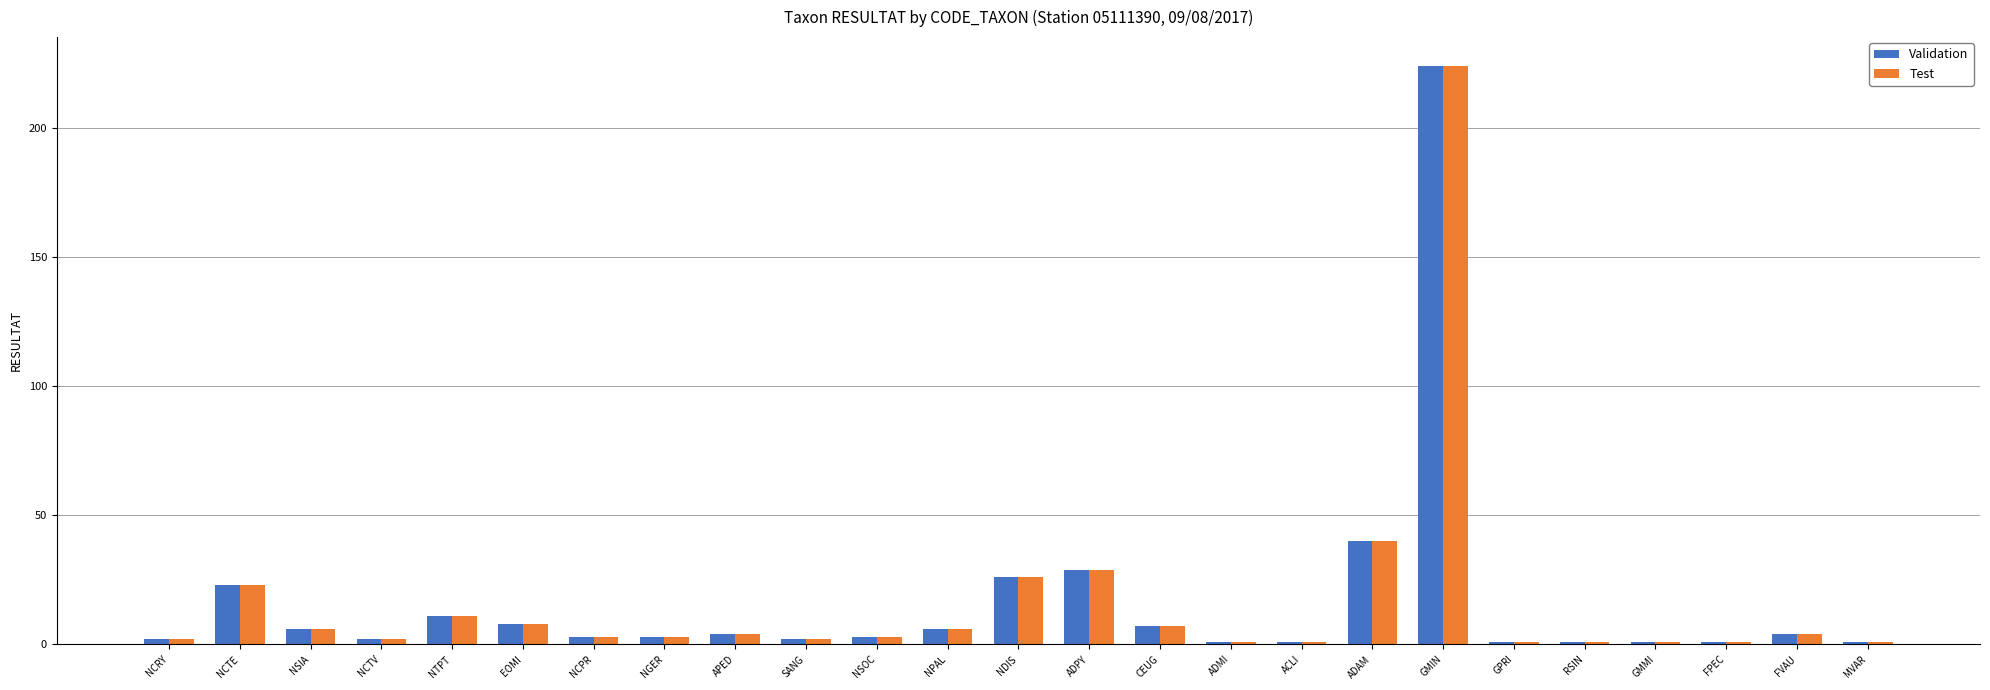

What is the lowest value of the Test series?

1